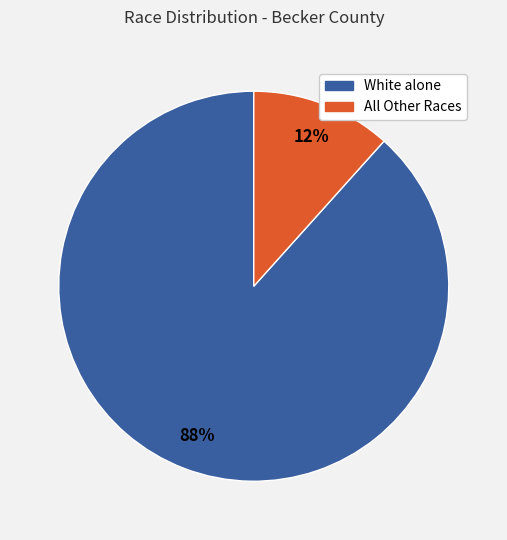

To the nearest percent, what is the average slice percentage?

50%